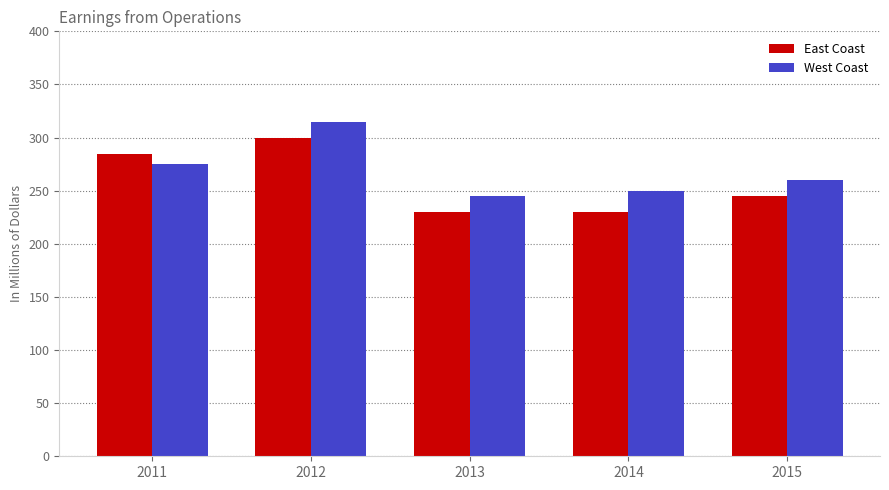

List the series in order of their peak value, highest first.

West Coast, East Coast